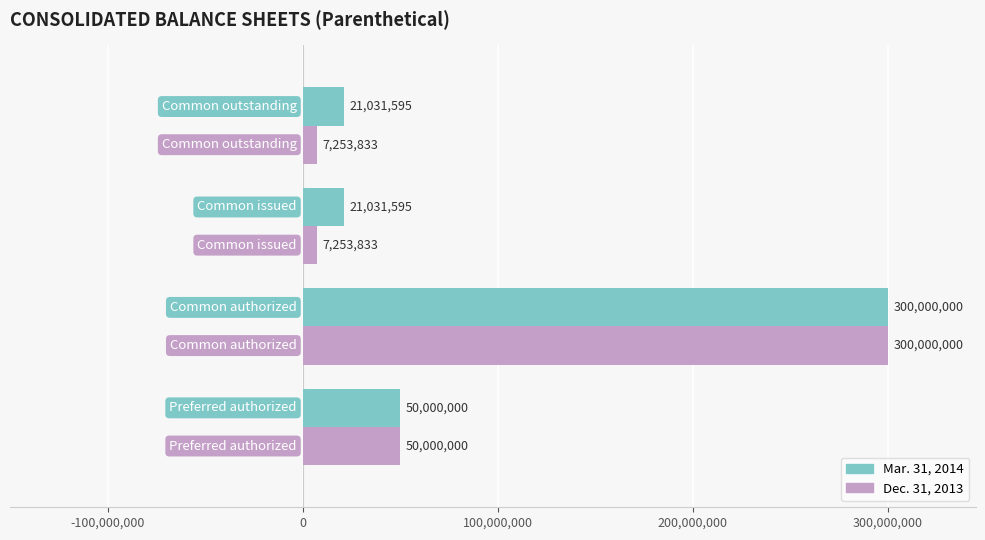

What is the smallest value displayed?

7253833